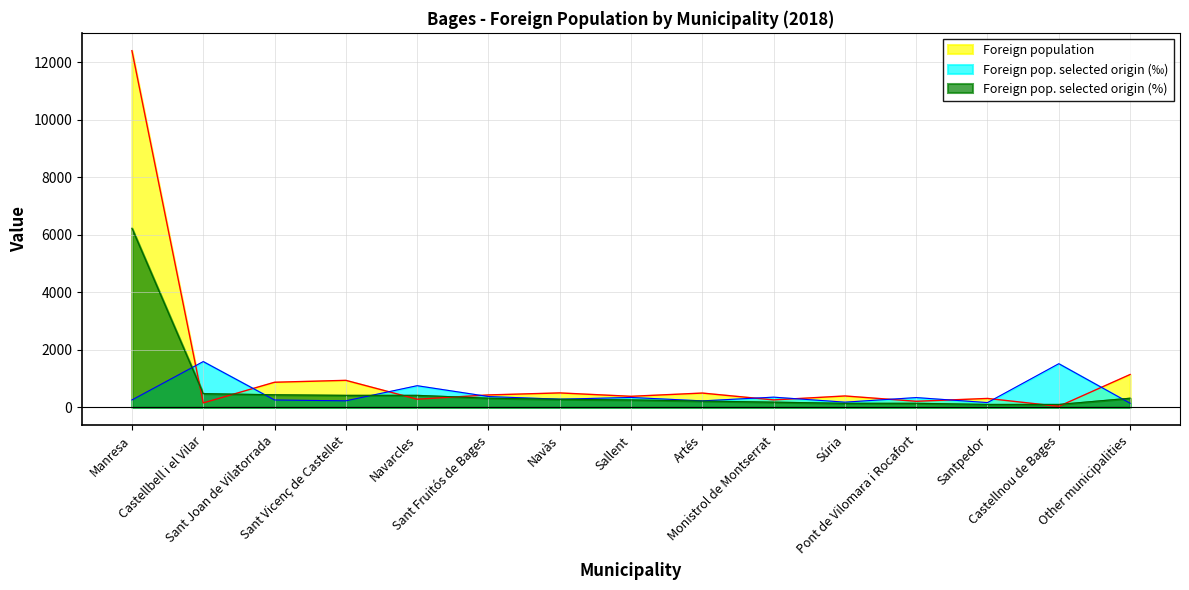

At Pont de Vilomara i Rocafort, list the series in order from largest to smallest.

Foreign pop. selected origin (‰), Foreign population, Foreign pop. selected origin (%)